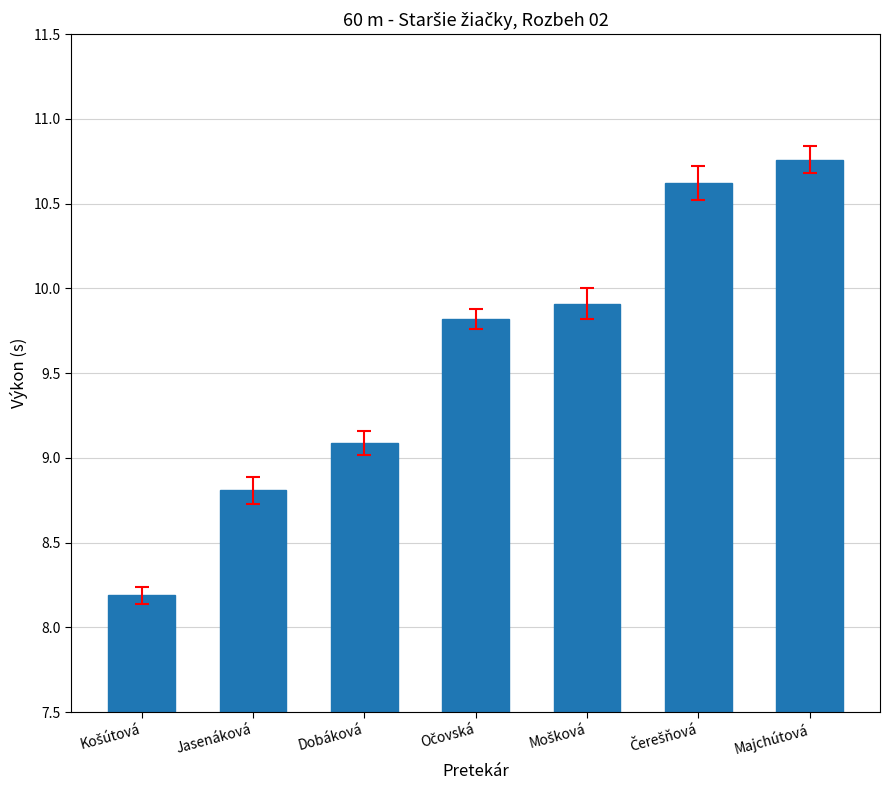

What is the average value?

9.6